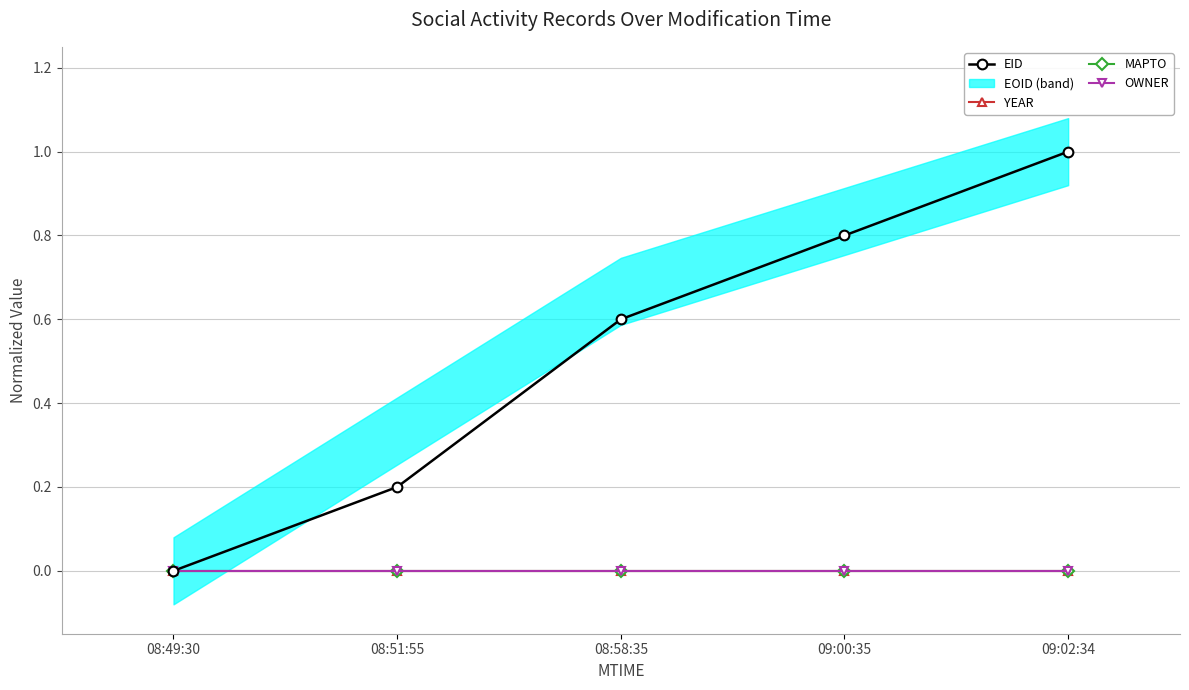

Reading left to right, list all the values displayed in this chart.

EID: 08:49:30=0.0	08:51:55=0.2	08:58:35=0.6	09:00:35=0.8	09:02:34=1.0
YEAR: 08:49:30=0.0	08:51:55=0.0	08:58:35=0.0	09:00:35=0.0	09:02:34=0.0
MAPTO: 08:49:30=0.0	08:51:55=0.0	08:58:35=0.0	09:00:35=0.0	09:02:34=0.0
OWNER: 08:49:30=0.0	08:51:55=0.0	08:58:35=0.0	09:00:35=0.0	09:02:34=0.0